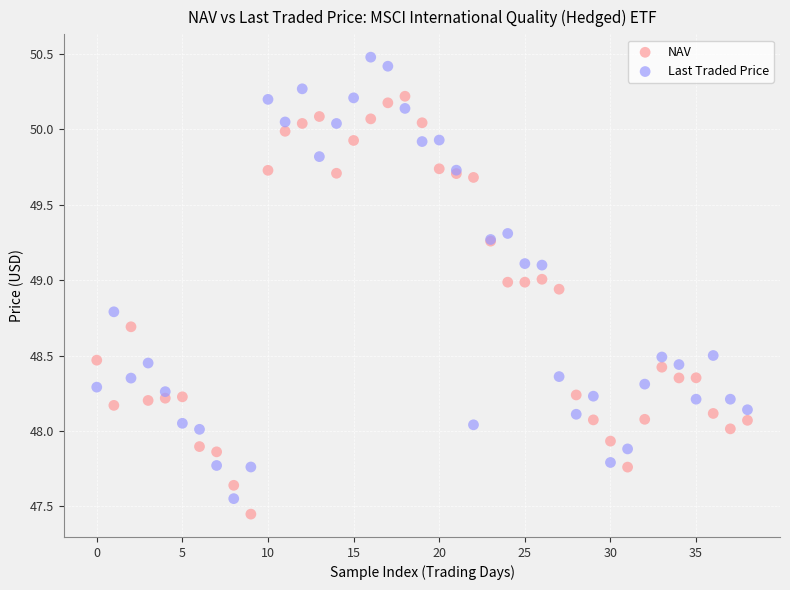

Which series contains the highest Y value?

Last Traded Price